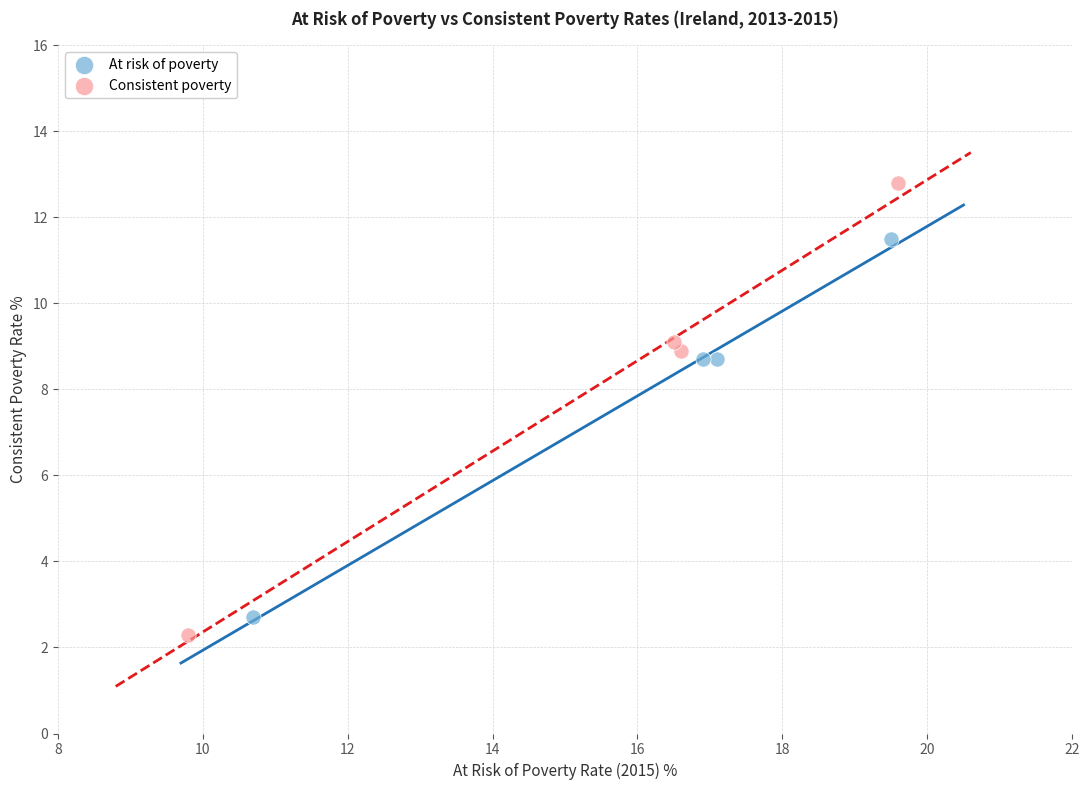

Which series has the widest spread of Y values?

Consistent poverty